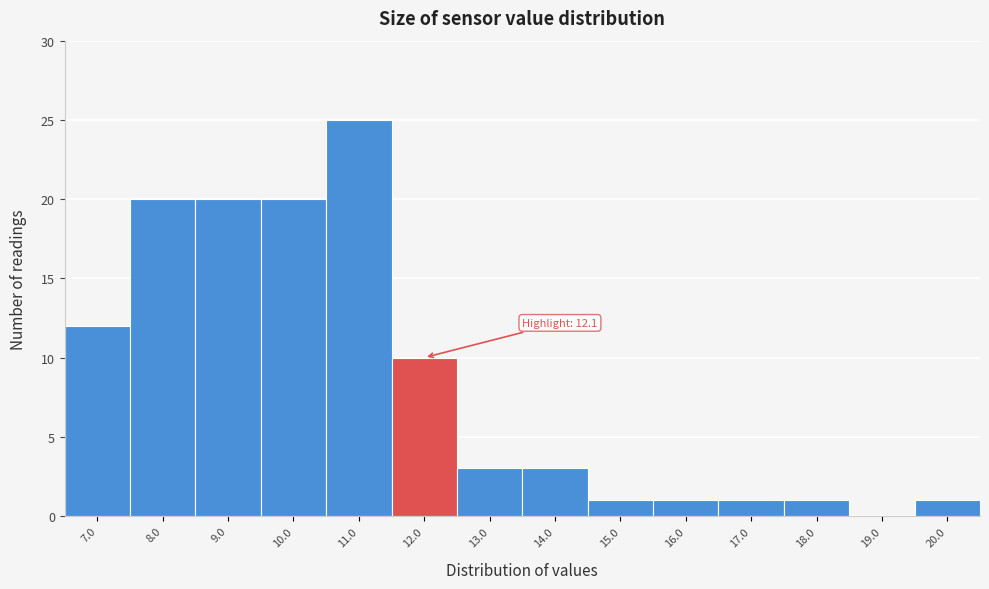

Reading right to left, what are all the values shown in this chart?

20.0=1	19.0=0	18.0=1	17.0=1	16.0=1	15.0=1	14.0=3	13.0=3	12.0=10	11.0=25	10.0=20	9.0=20	8.0=20	7.0=12